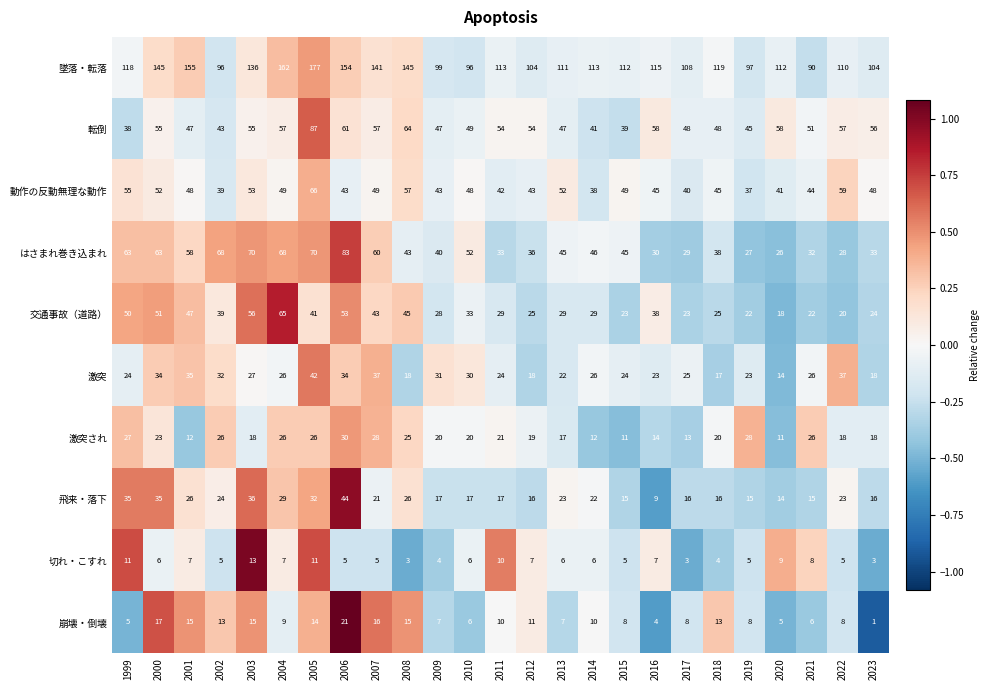

How many distinct data groups are displayed?

10